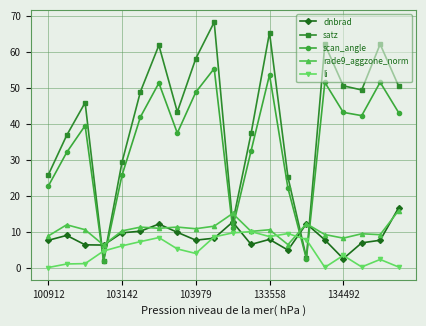

How many times do dnbrad and scan_angle cross each other?

6